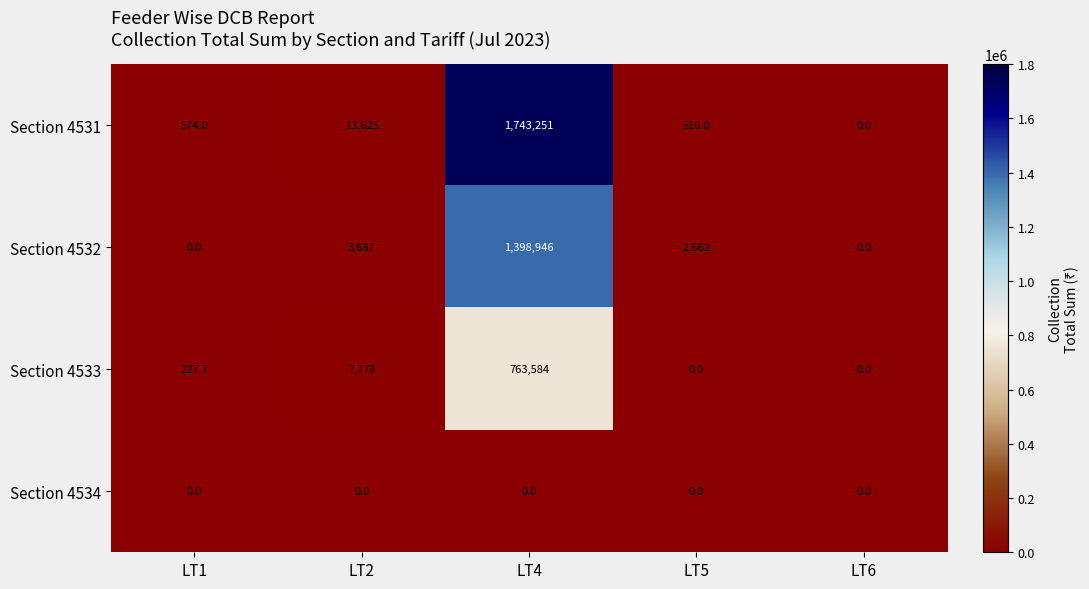

The value of Section 4534 at LT1 is 0.0. True or false?

True